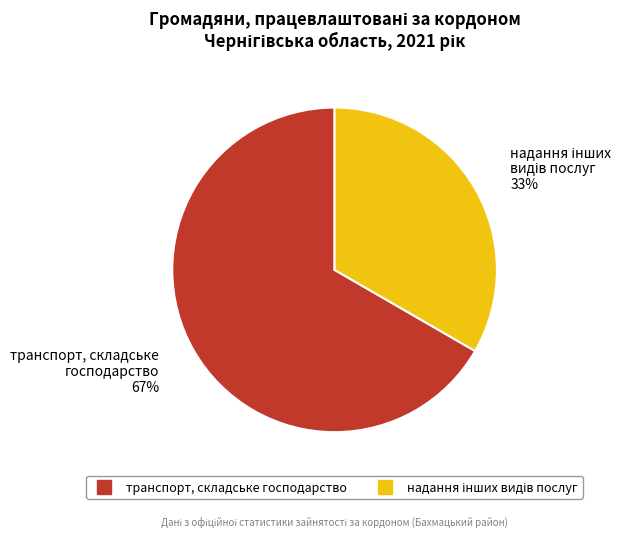

True or false: транспорт, складське господарство accounts for 67% of the total.

True